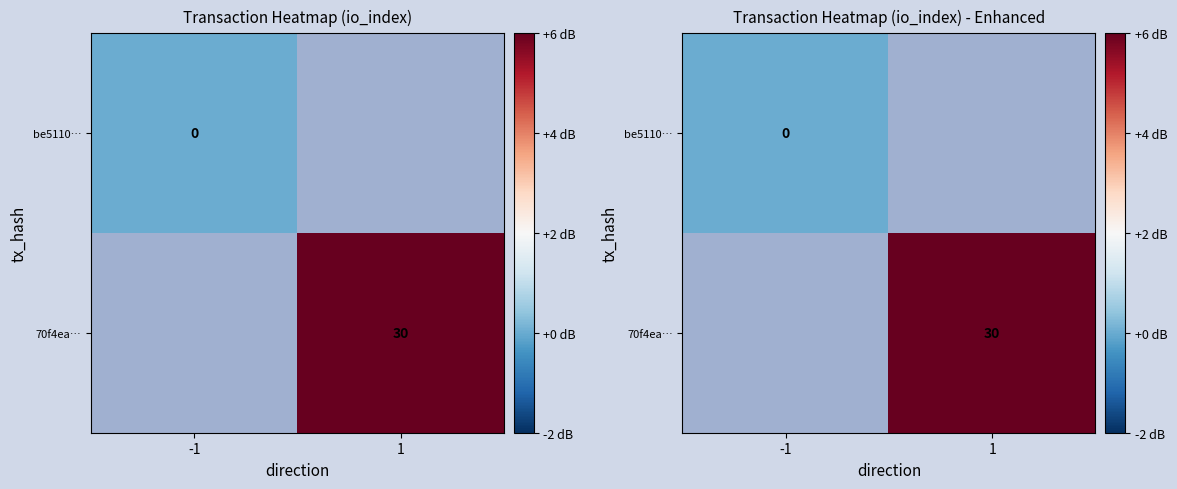

Rank the series by their average value, from lowest to highest.

be5110…, 70f4ea…